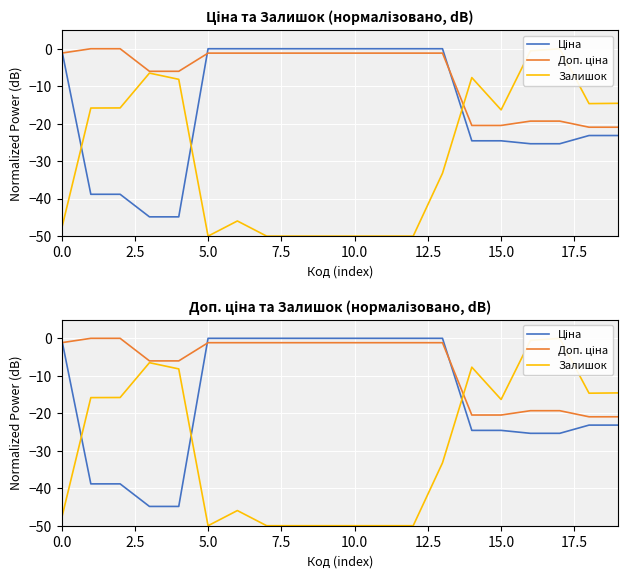

Which series has the widest spread of values?

Залишок